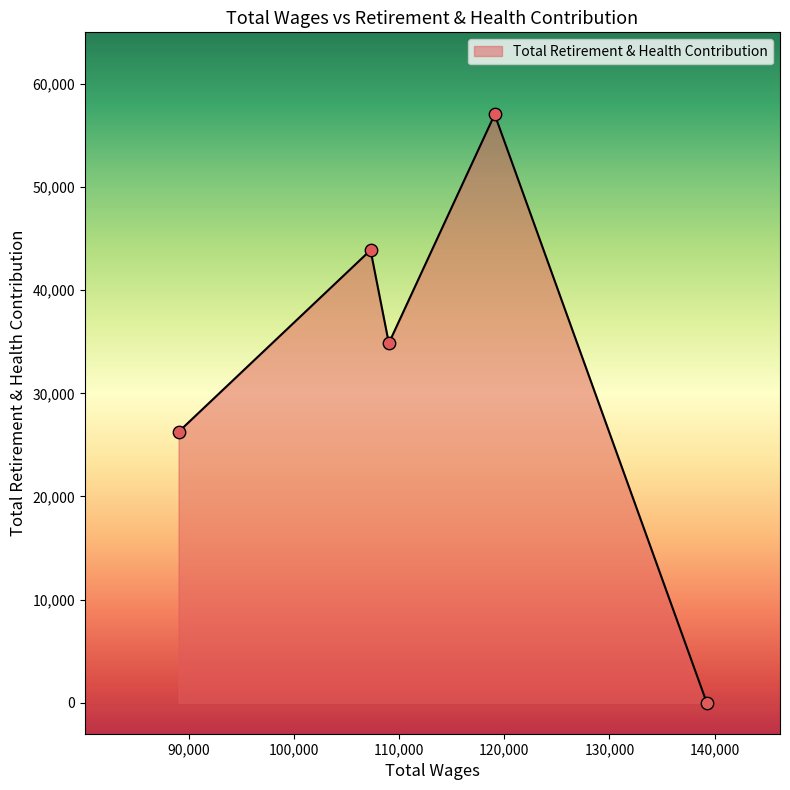

True or false: there are more than 2 points higher than both neighbors.

False